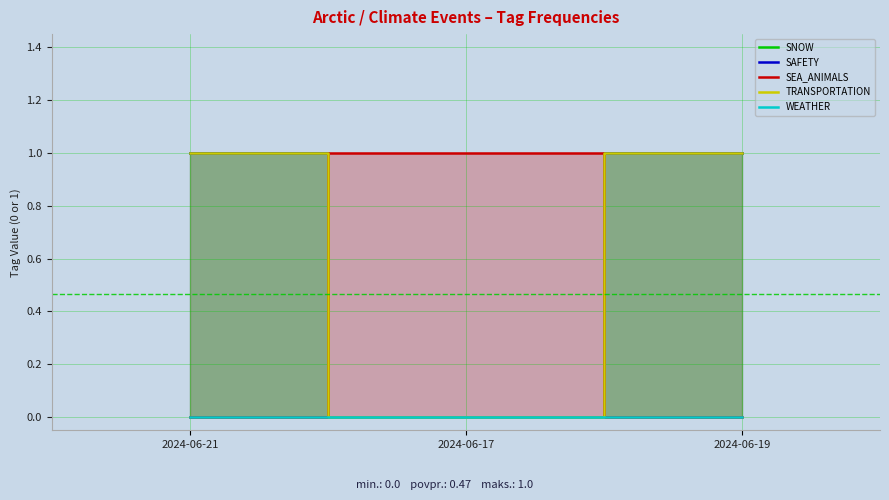

Between 2024-06-21 and 2024-06-17, which is larger?

2024-06-21